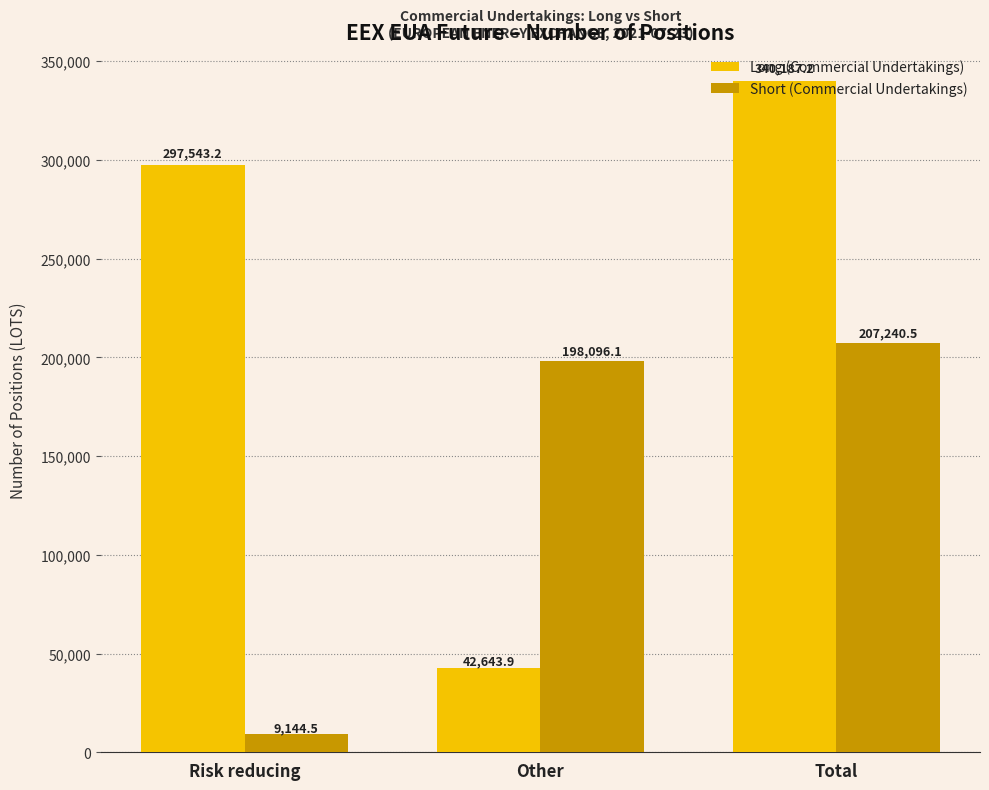

What position from the left is Other?

2